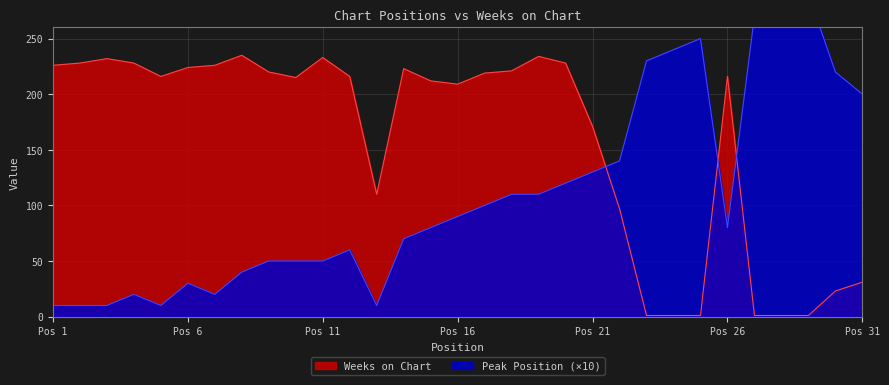

What is the average value of the Peak Position series?

109